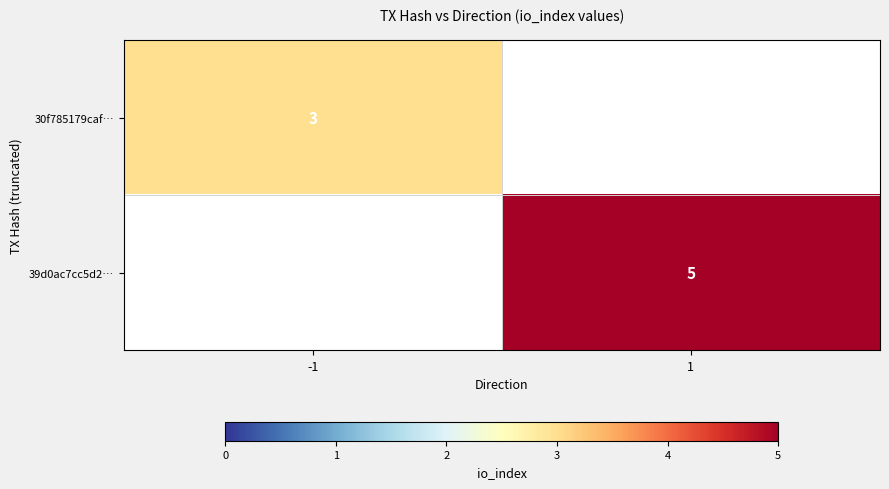

Count the number of data series in this chart.

2